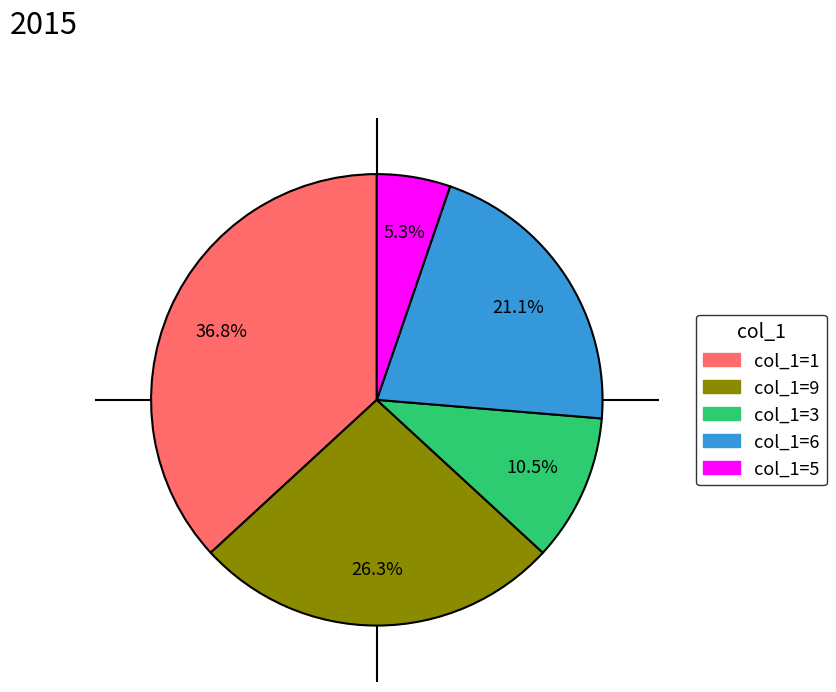

Is there any slice that represents more than half of the pie?

No